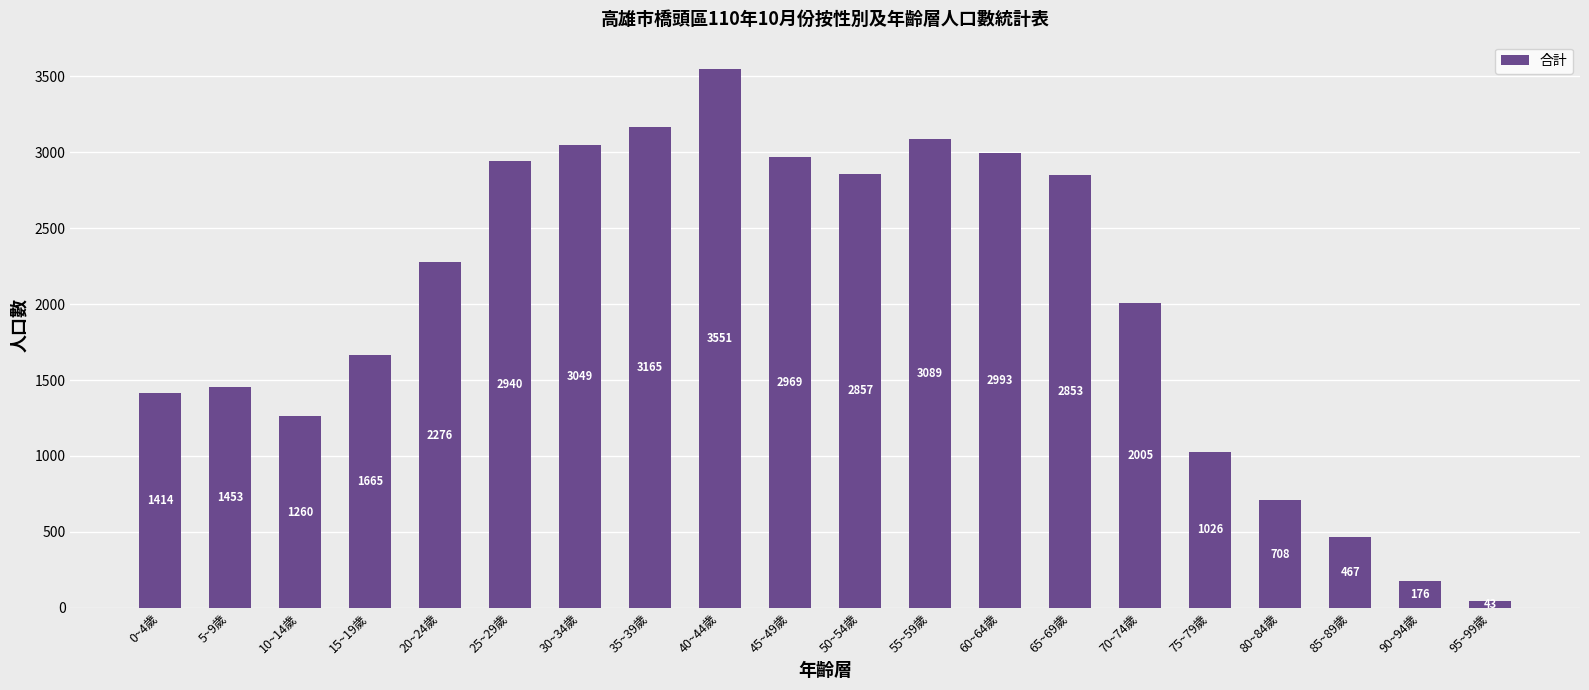

Reading left to right, what are all the values shown in this chart?

1414	1453	1260	1665	2276	2940	3049	3165	3551	2969	2857	3089	2993	2853	2005	1026	708	467	176	43